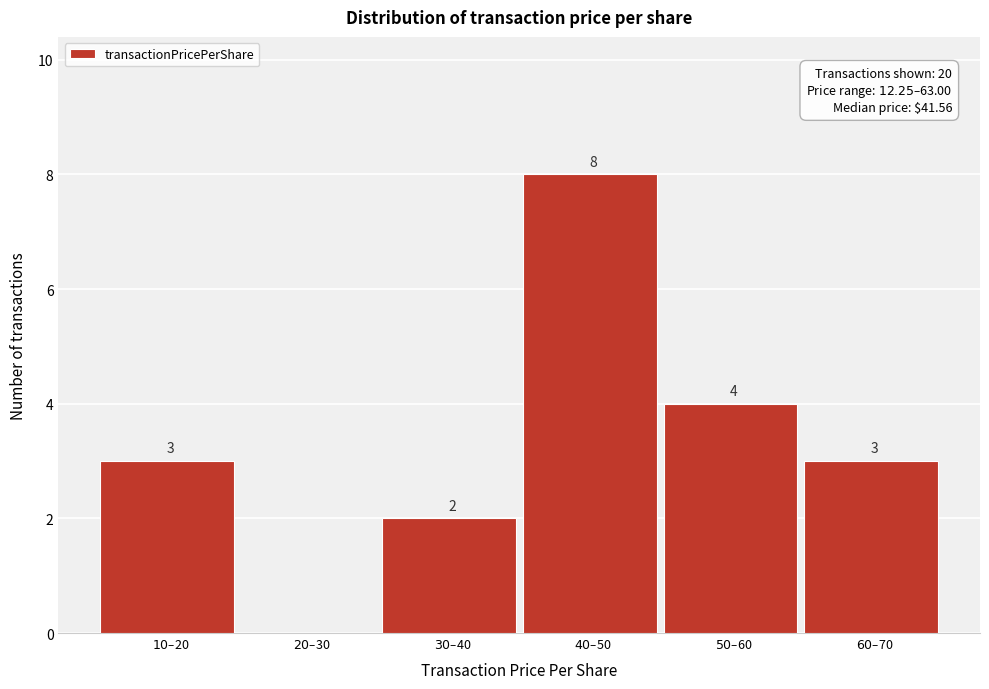

What is the sum of all values?

20